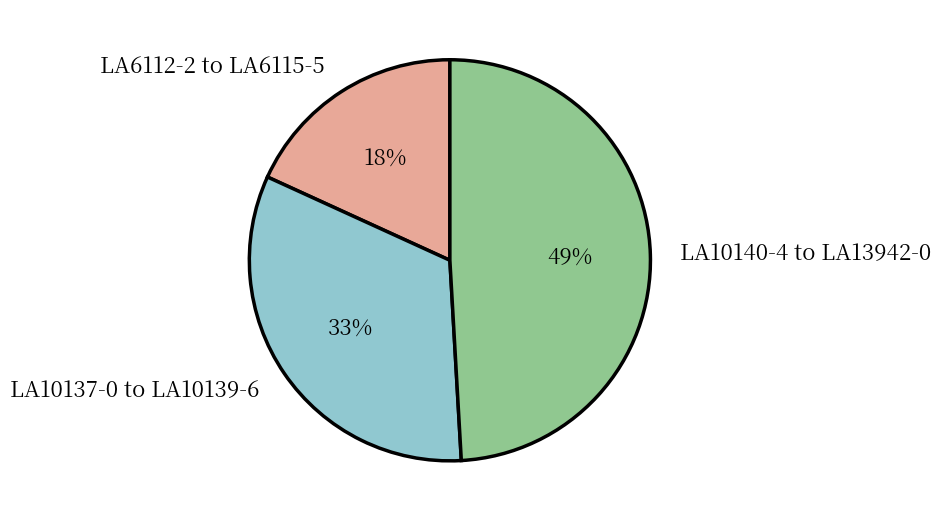

True or false: LA6112-2 to LA6115-5 accounts for 7% of the total.

False